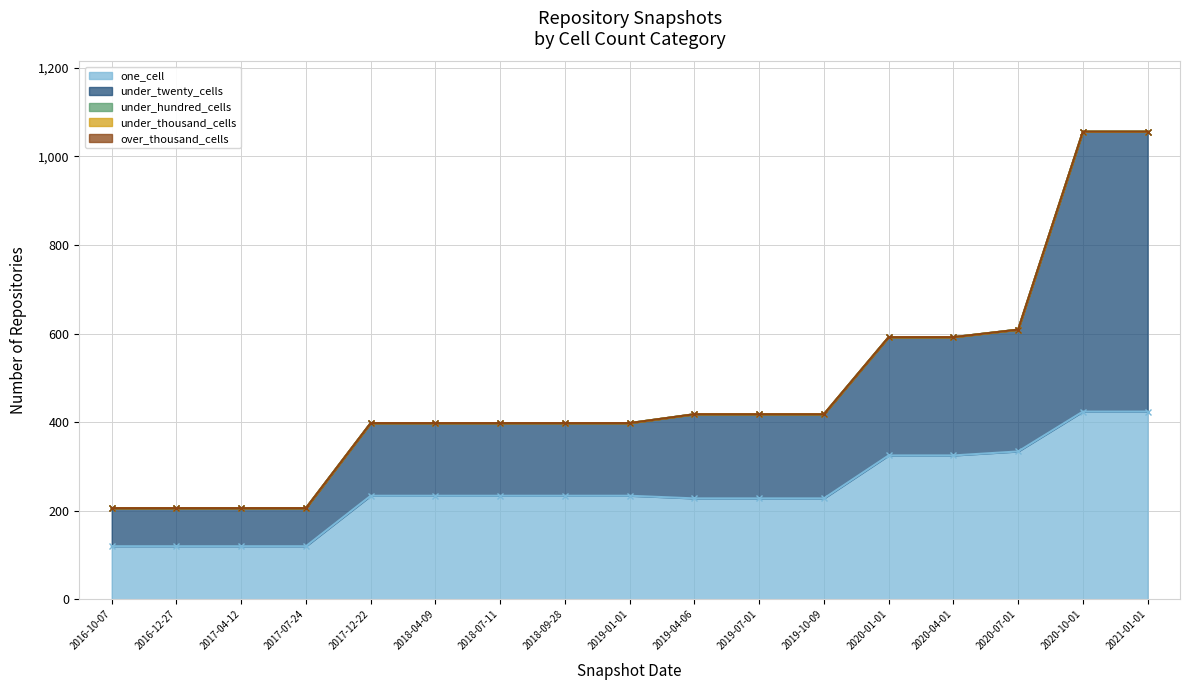

True or false: under_twenty_cells has more than 1 interior local peaks.

False